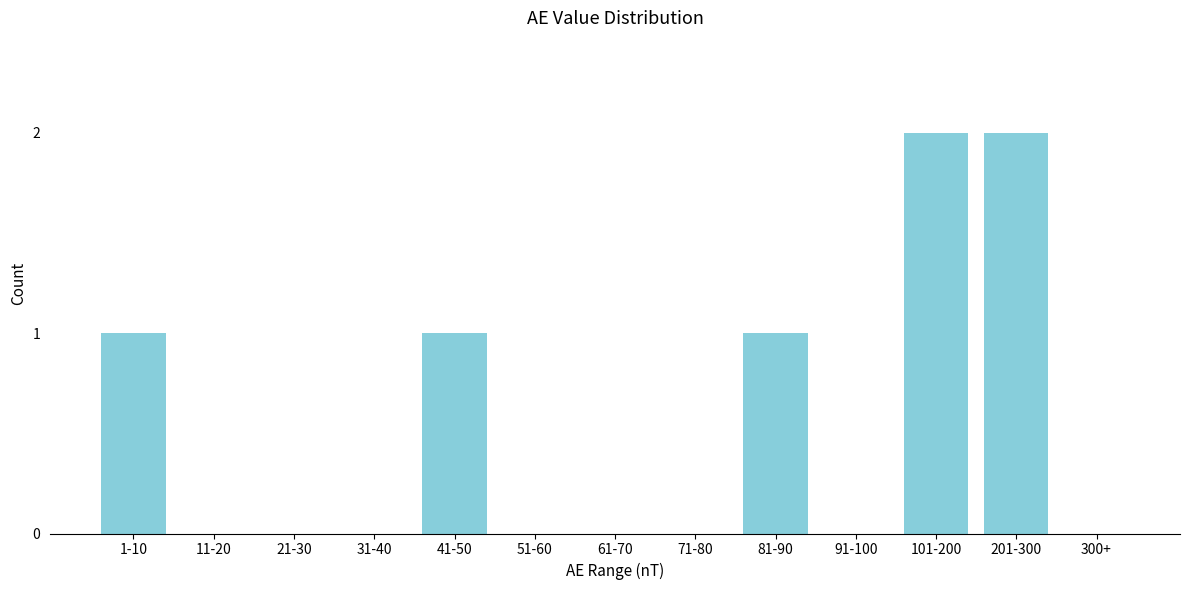

Reading left to right, transcribe all the data shown in this chart.

1-10=1	11-20=0	21-30=0	31-40=0	41-50=1	51-60=0	61-70=0	71-80=0	81-90=1	91-100=0	101-200=2	201-300=2	300+=0